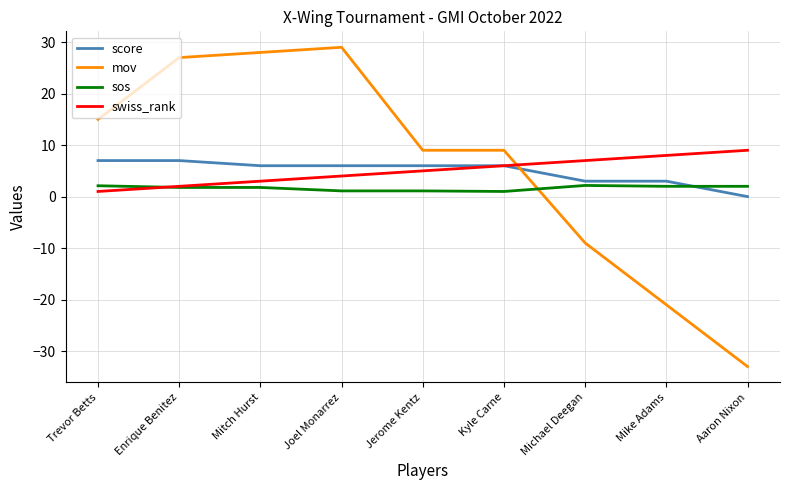

Which series has the largest range (max minus min)?

mov